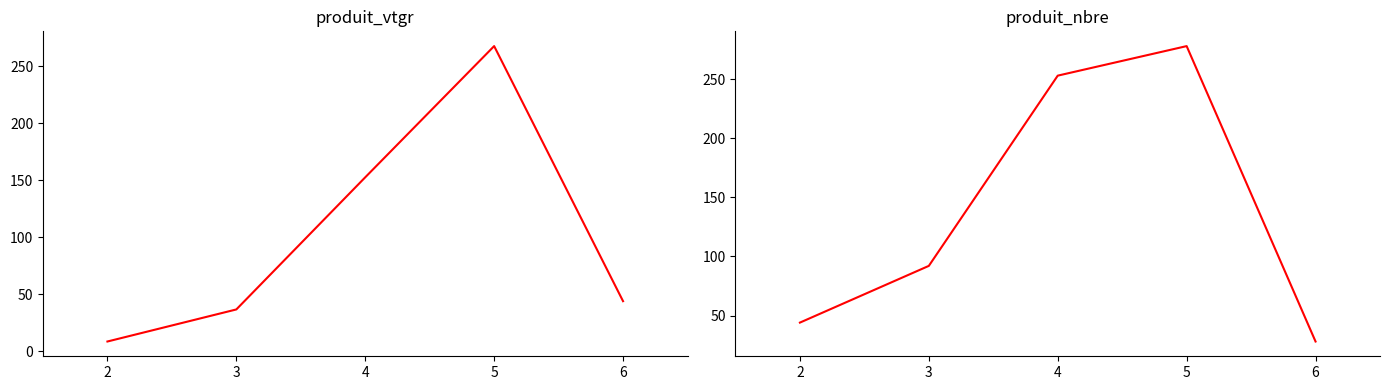

Which series has the largest total across all categories?

produit_nbre